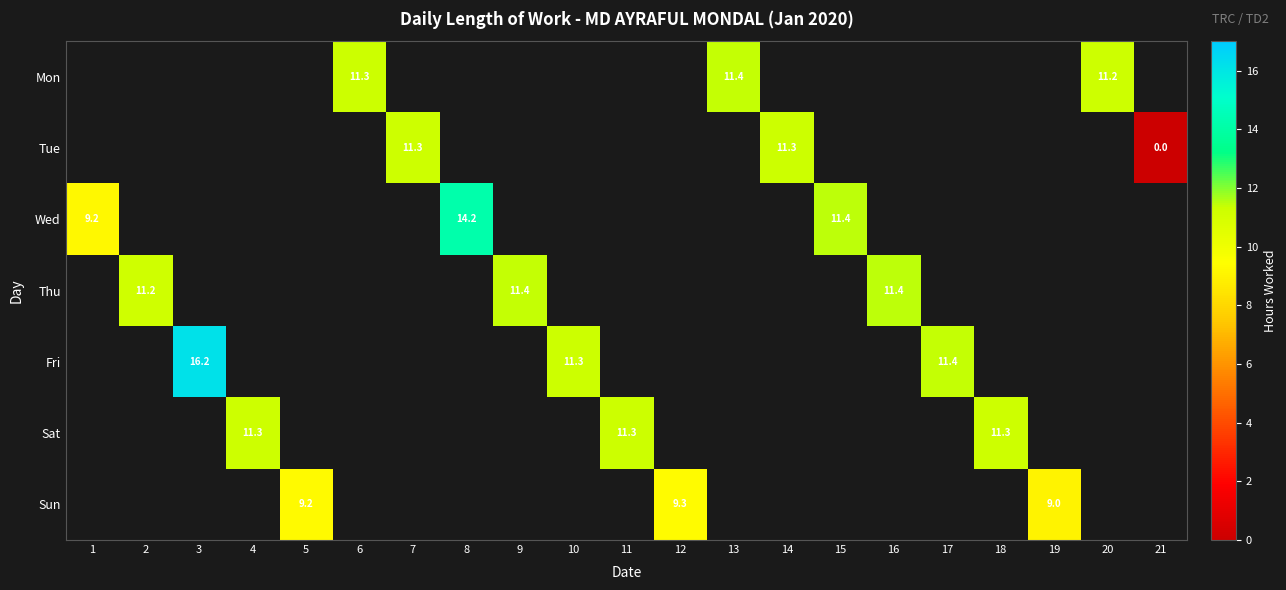

What is the maximum value for Wed?

14.2